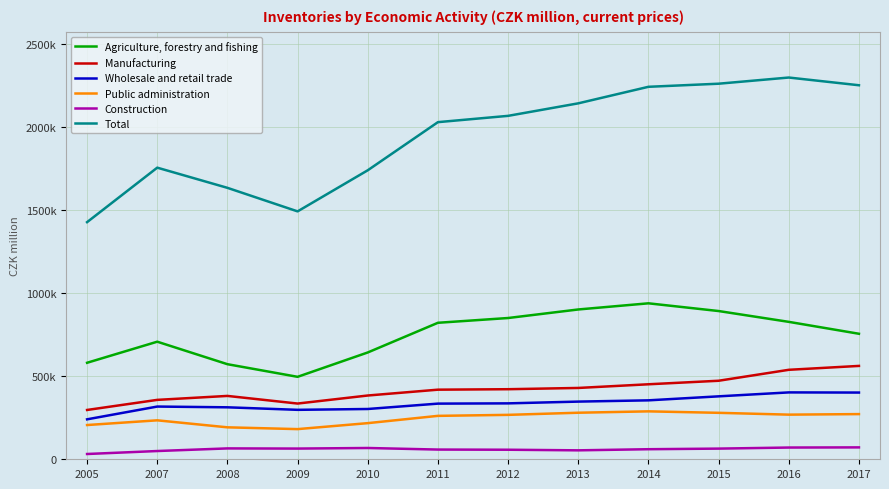

True or false: Agriculture, forestry and fishing has more than 1 points higher than both neighbors.

True